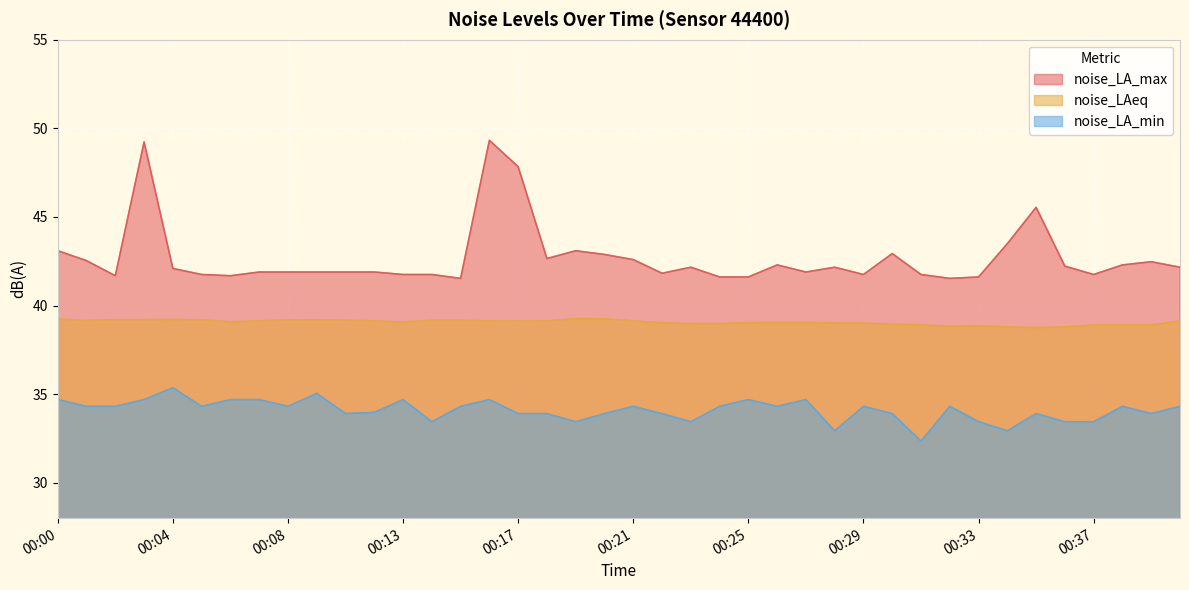

What is the value of the noise_LA_max point at the 28th from the left?

42.2